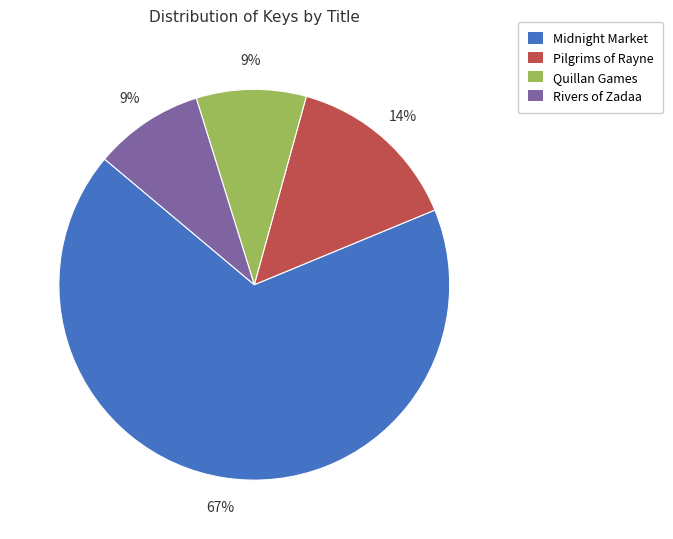

Is there any slice that represents more than half of the pie?

Yes